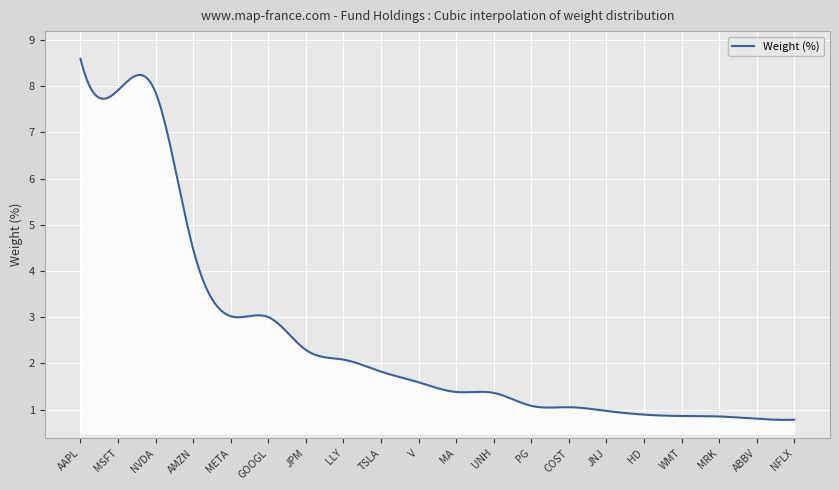

What is the difference between the maximum and minimum values?

7.8